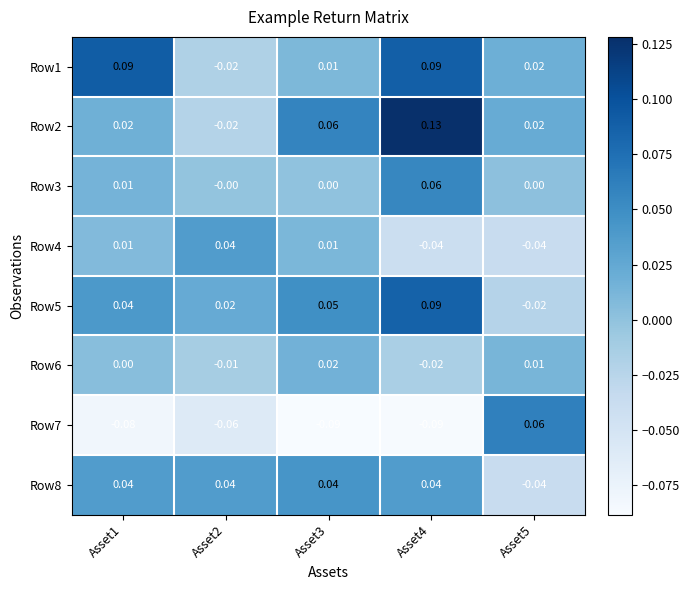

What is the spread (max minus min) of values at Asset2?

0.1